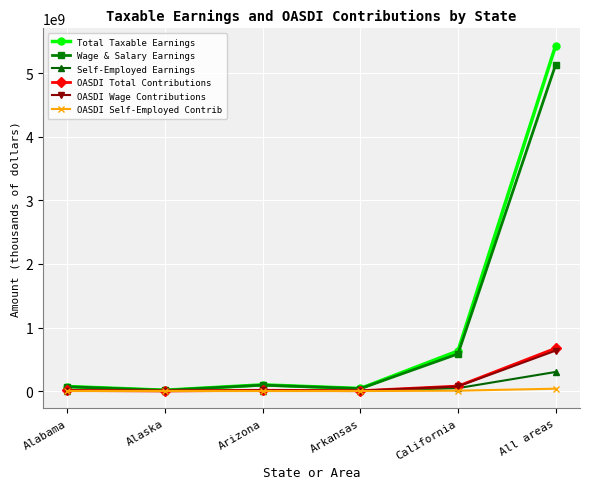

True or false: Wage & Salary Earnings has more than 2 points higher than both neighbors.

False